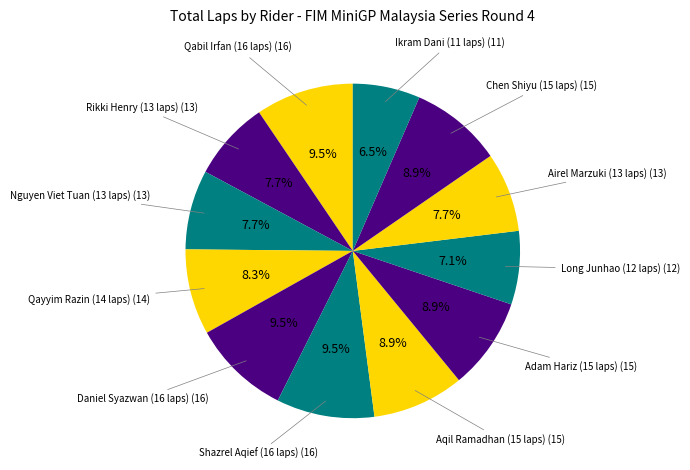

How many segments does this pie chart have?

12